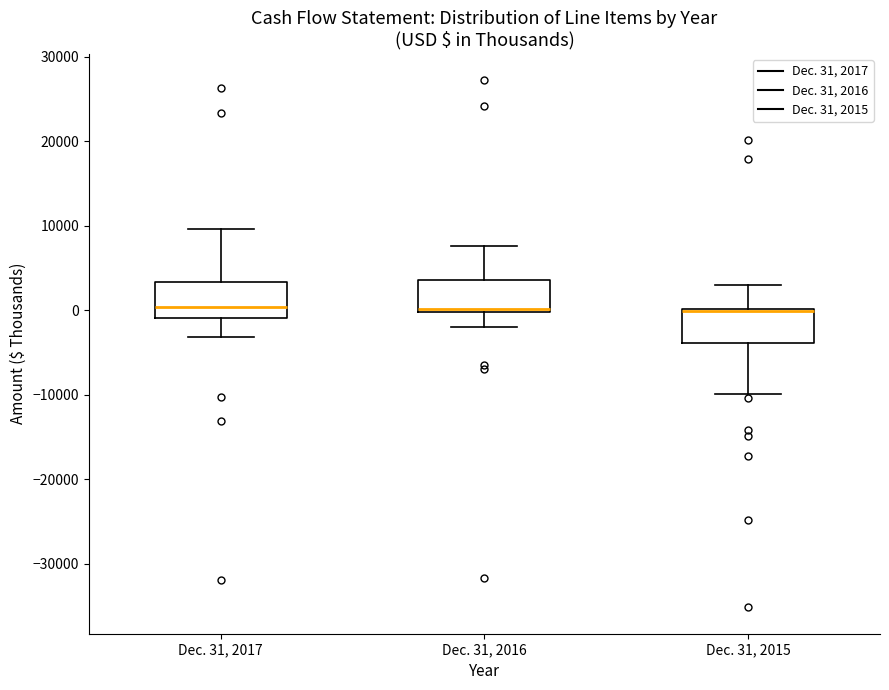

Reading left to right, transcribe this box plot: for each box, give where its median line is, the range the box spans, and where its two whiskers end, as read against the y-axis. The values are not printed on the chart, so give them approximately, as read against the axis.

Dec. 31, 2017: median 0, box -1000 to 3000, whiskers -3000 to 10000
Dec. 31, 2016: median 0, box 0 to 4000, whiskers -2000 to 8000
Dec. 31, 2015: median 0 (drawn on the box's upper edge), box -4000 to 0, whiskers -10000 to 3000